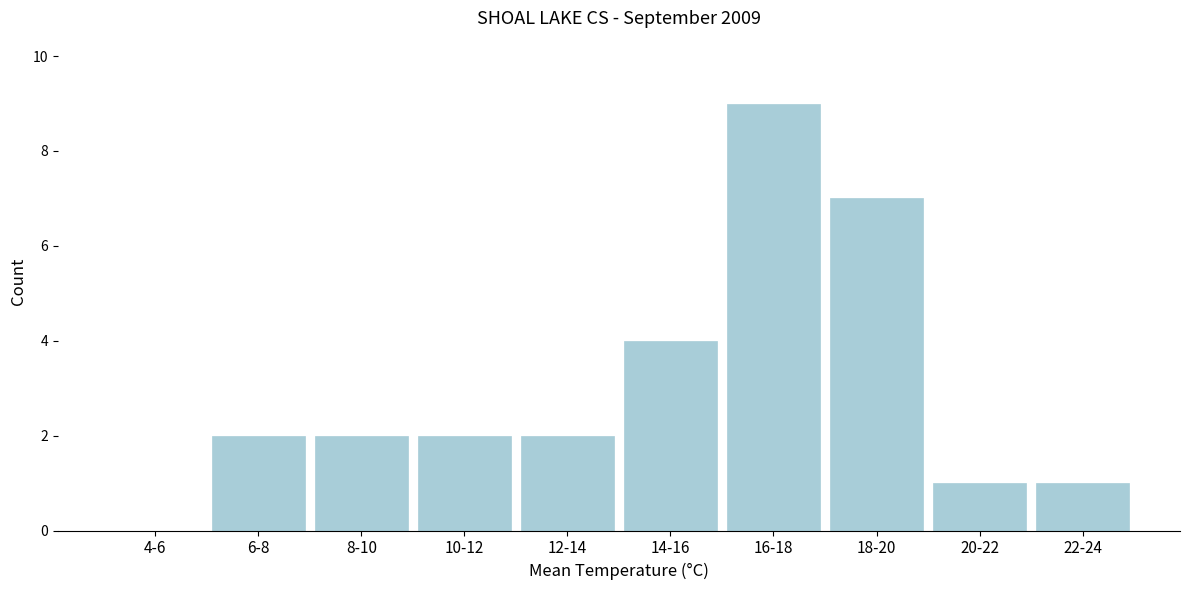

Reading left to right, extract all data points from this chart.

4-6=0	6-8=2	8-10=2	10-12=2	12-14=2	14-16=4	16-18=9	18-20=7	20-22=1	22-24=1